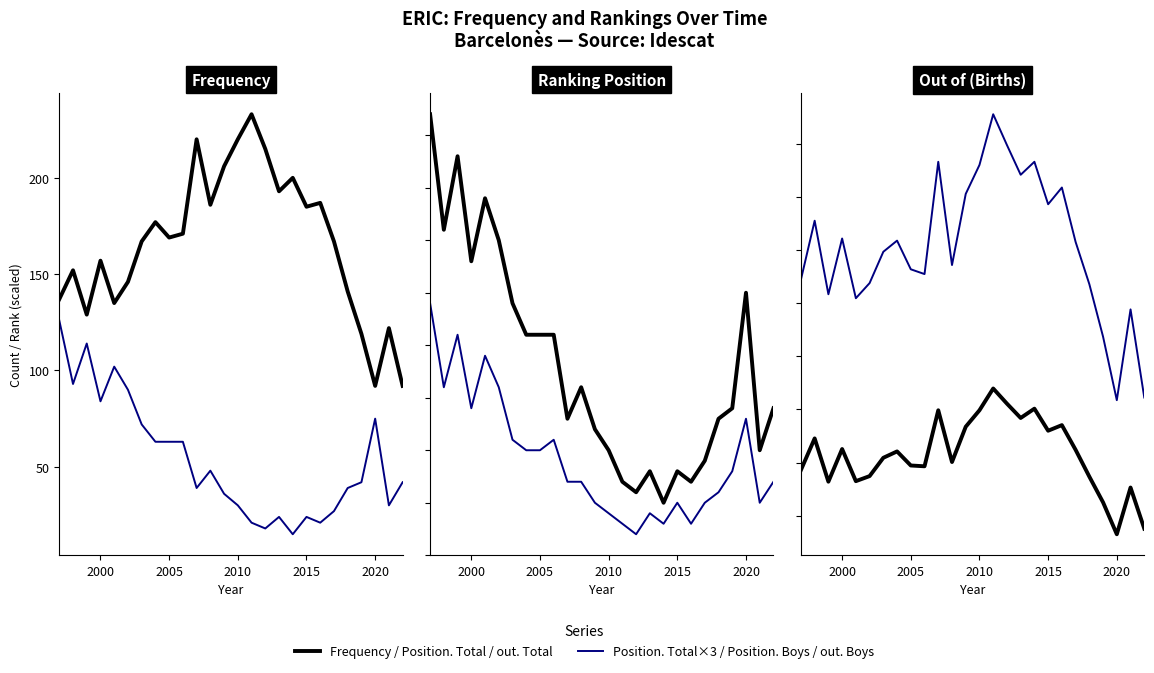

What are all the series names shown in the legend?

Frequency, Position. Total (×3), Position. Total, Position. Boys, out. Total, out. Boys